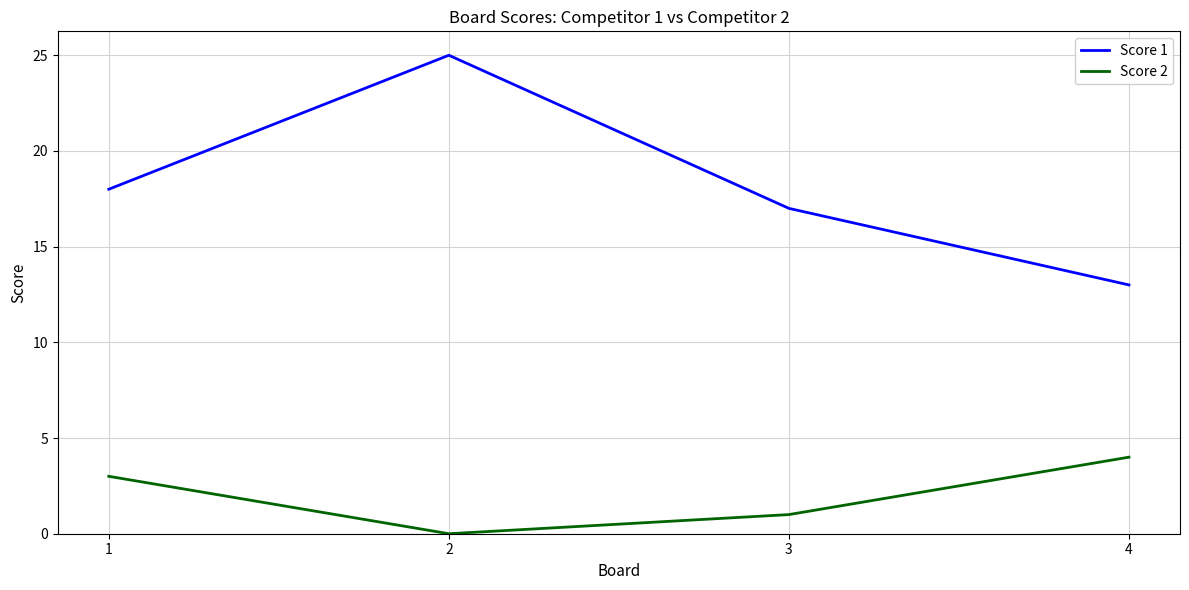

Which series has the widest spread of values?

Score 1